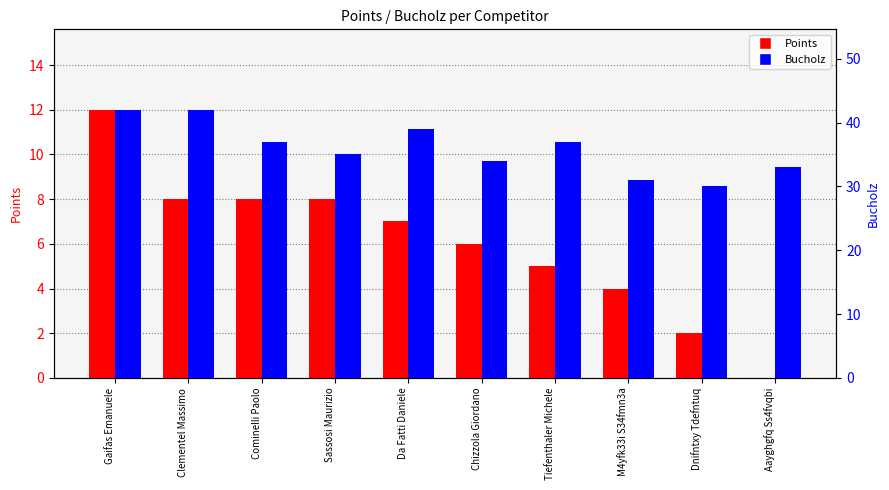

Reading left to right, list all the values displayed in this chart.

Points: Gaifas Emanuele=12	Clementel Massimo=8	Cominelli Paolo=8	Sassosi Maurizio=8	Da Fatti Daniele=7	Chizzola Giordano=6	Tiefenthaler Michele=5	M4yfk33i S34fmn3a=4	Dnifntxy Tdefntuq=2	Aayghgfq Ss4fvqbi=0
Bucholz: Gaifas Emanuele=42	Clementel Massimo=42	Cominelli Paolo=37	Sassosi Maurizio=35	Da Fatti Daniele=39	Chizzola Giordano=34	Tiefenthaler Michele=37	M4yfk33i S34fmn3a=31	Dnifntxy Tdefntuq=30	Aayghgfq Ss4fvqbi=33